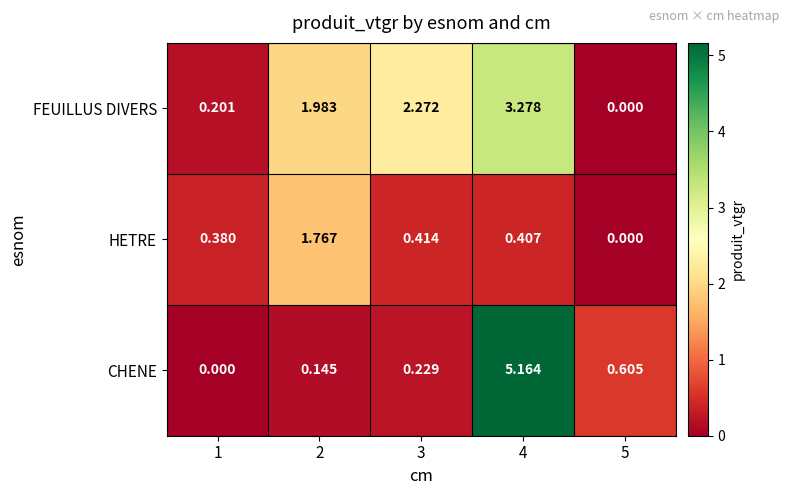

Which series changed the most between 3 and 5?

FEUILLUS DIVERS